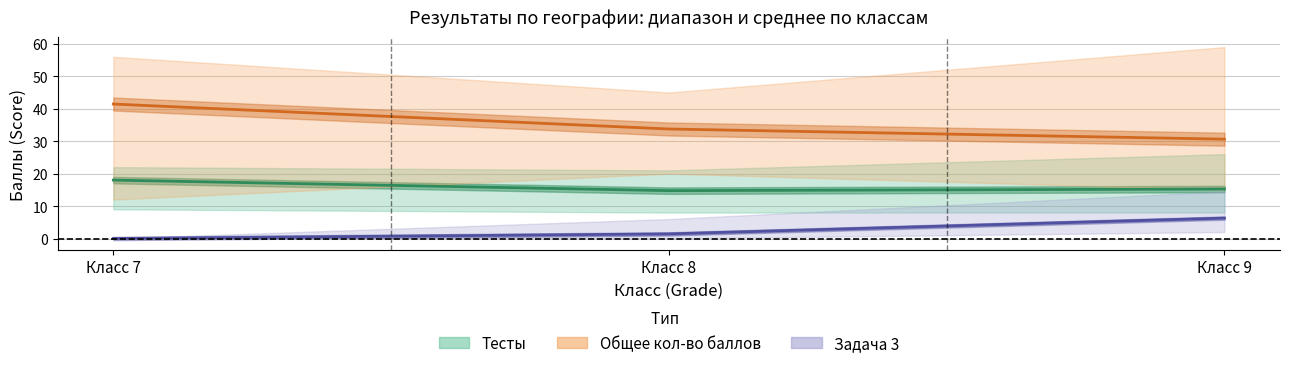

Reading left to right, transcribe all the data shown in this chart.

Тесты (Tests): 18.0	14.8	15.2
Общее баллов (Total Score): 41.4	33.8	30.6
Задача 3 (Task 3): 0.0	1.4	6.3